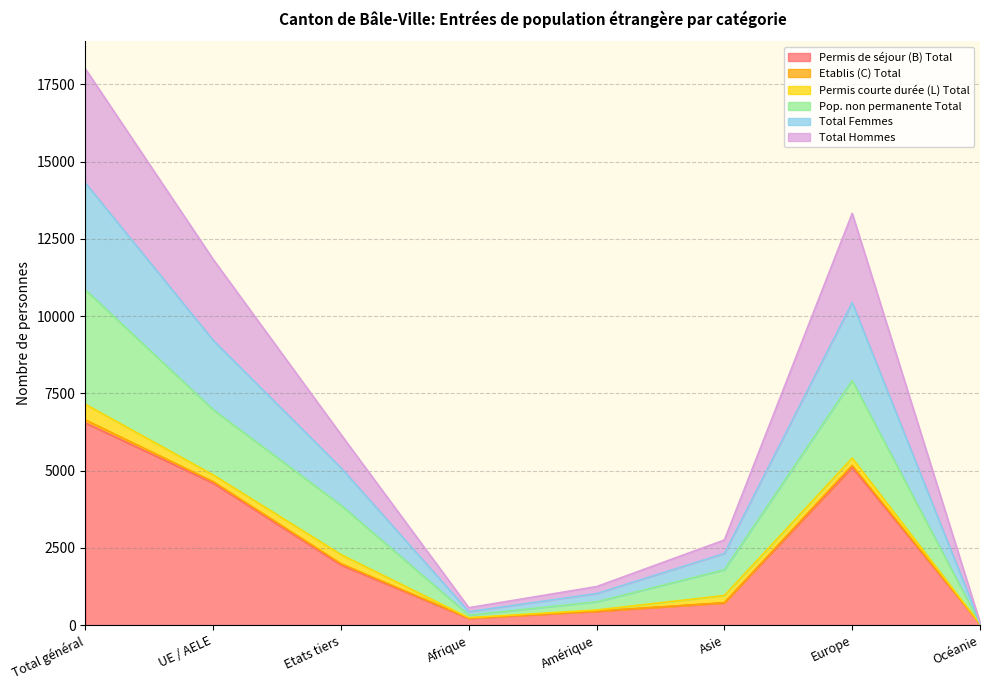

What is the highest value of the Permis de séjour (B) Total series?

6541